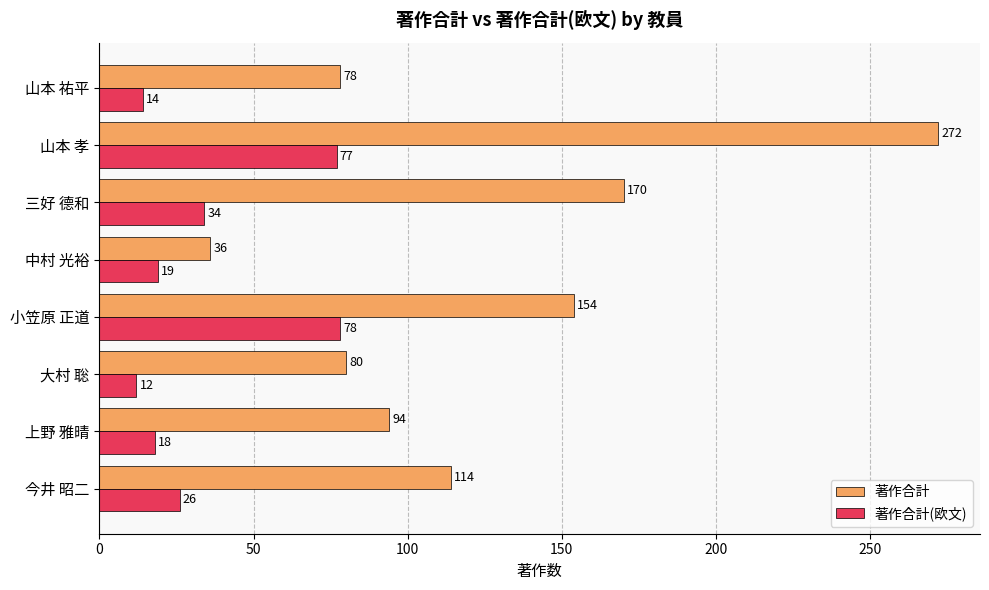

Where is 著作合計 nearest to the value 154?

小笠原 正道